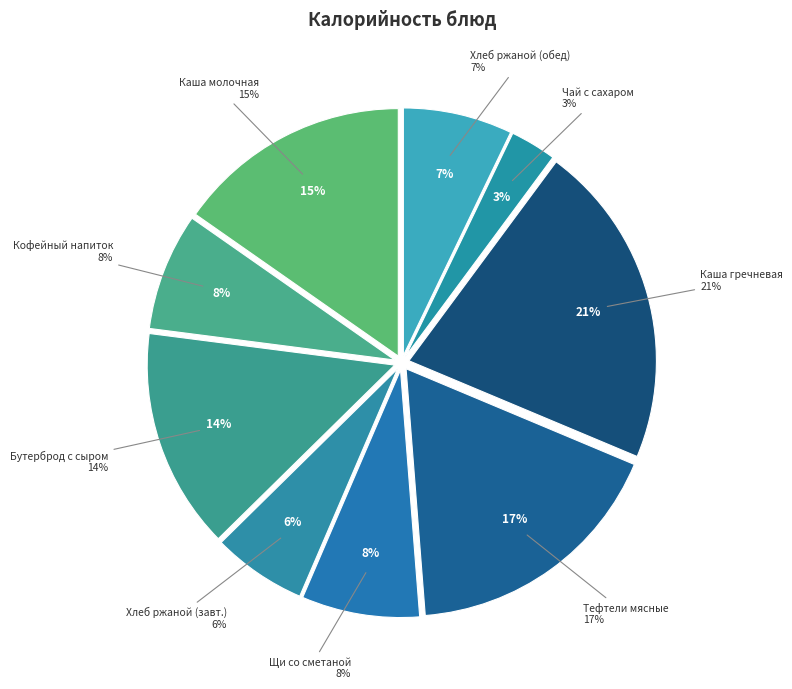

Does any single category account for the majority?

No